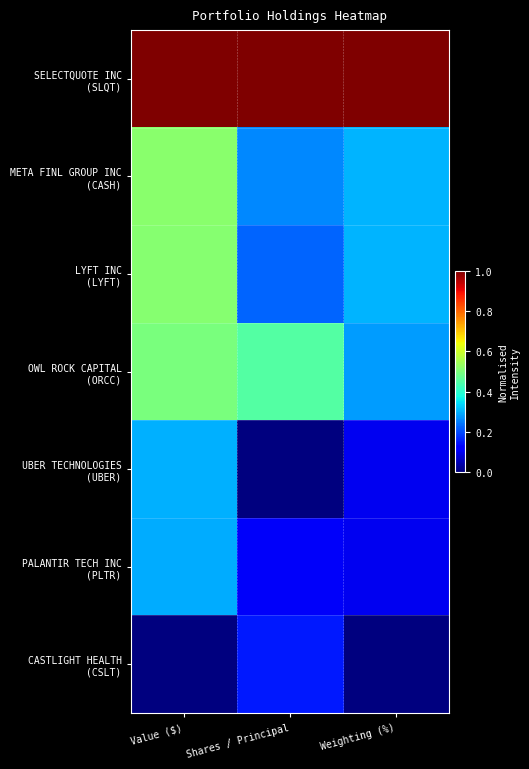

At which category is the sum across all series the highest?

Value ($)